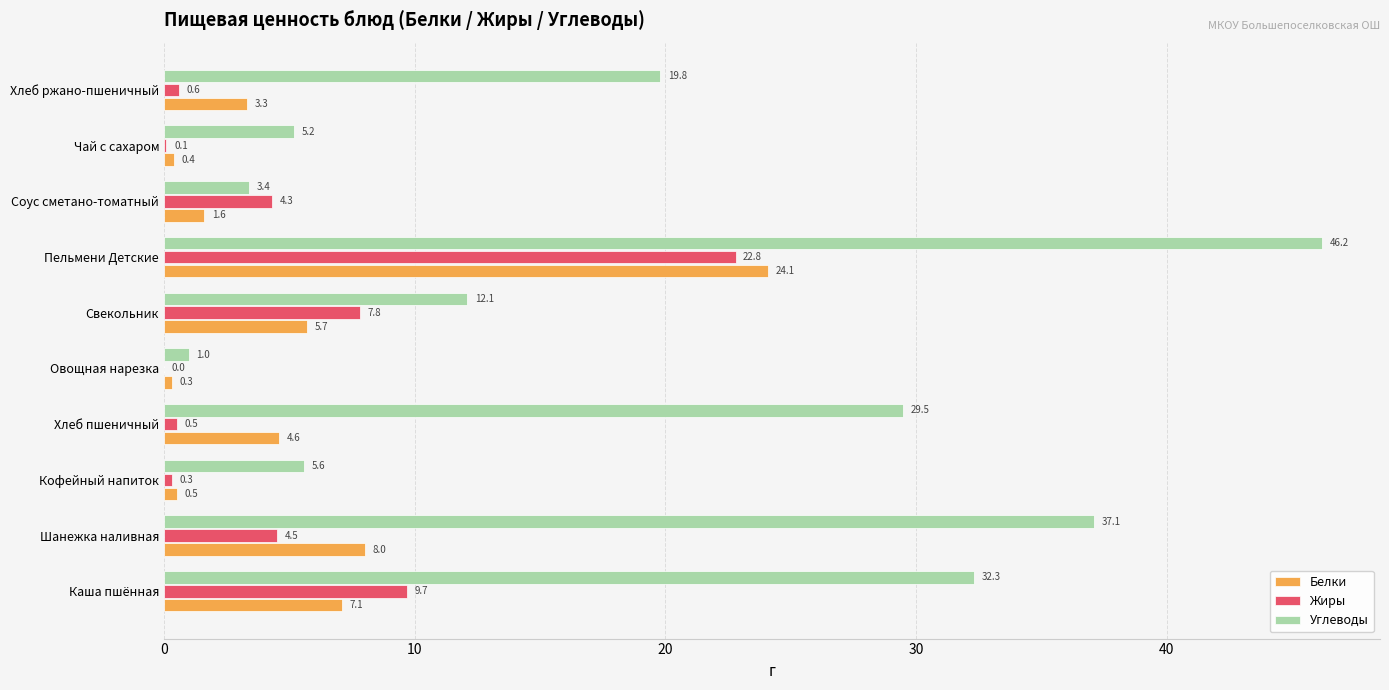

What is the sum of all Жиры values?

50.6